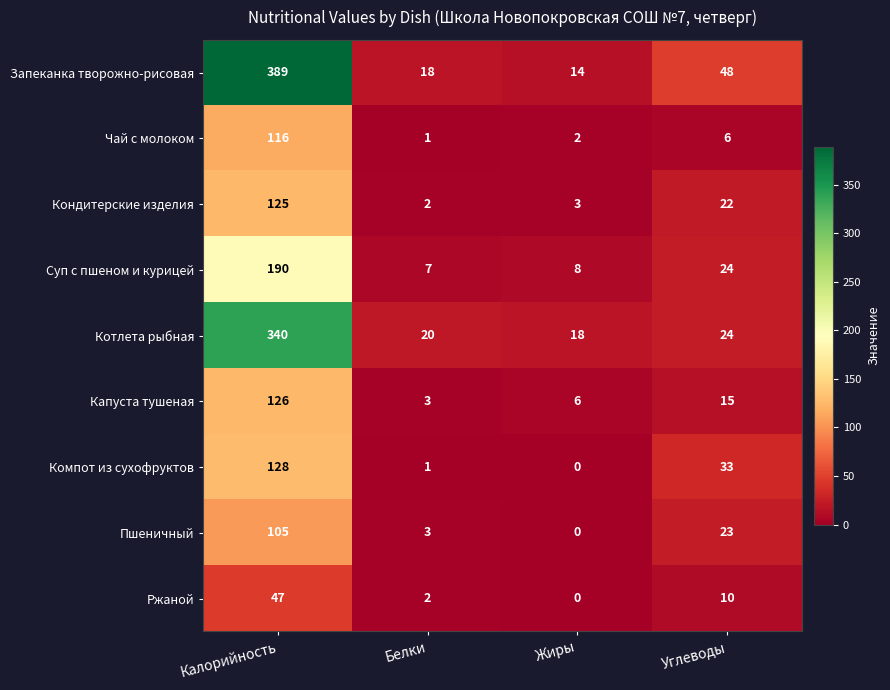

What is the maximum value shown in the chart?

389